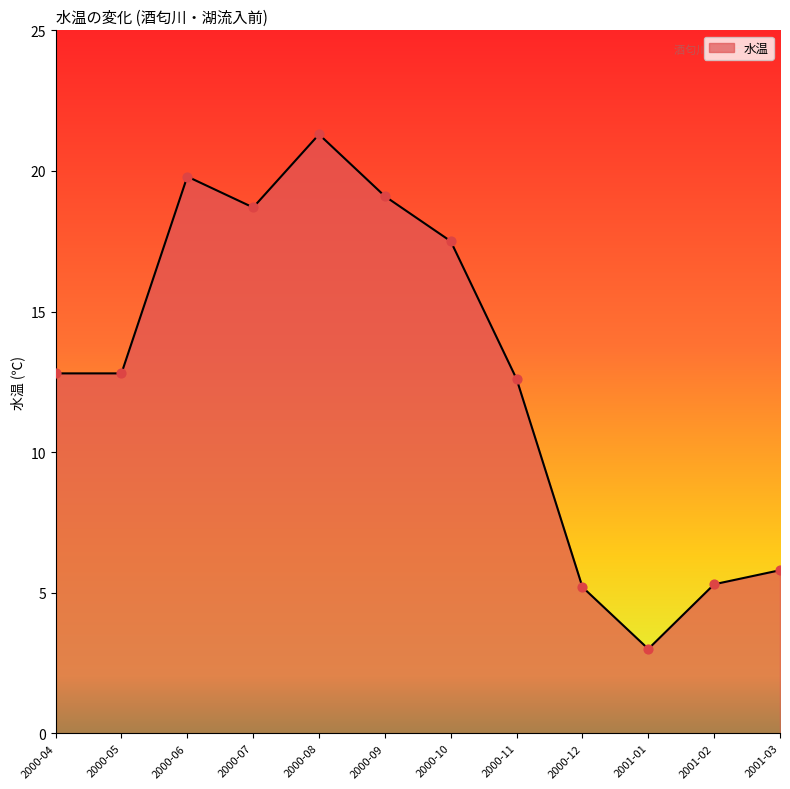

What is the change in value from 2000-08 to 2001-01?

-18.3